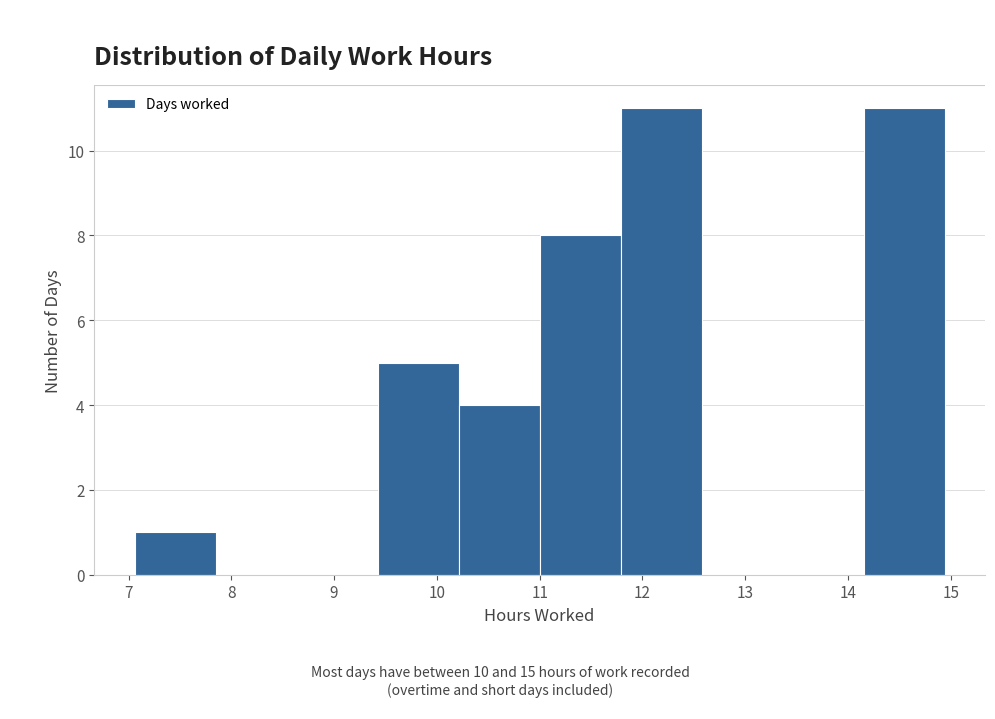

How tall is the bar that spans 9.4 to 10.2 on the x-axis? Neither the bar edges nor the heights are printed on the chart, so give them approximately, as read against the axes.

5